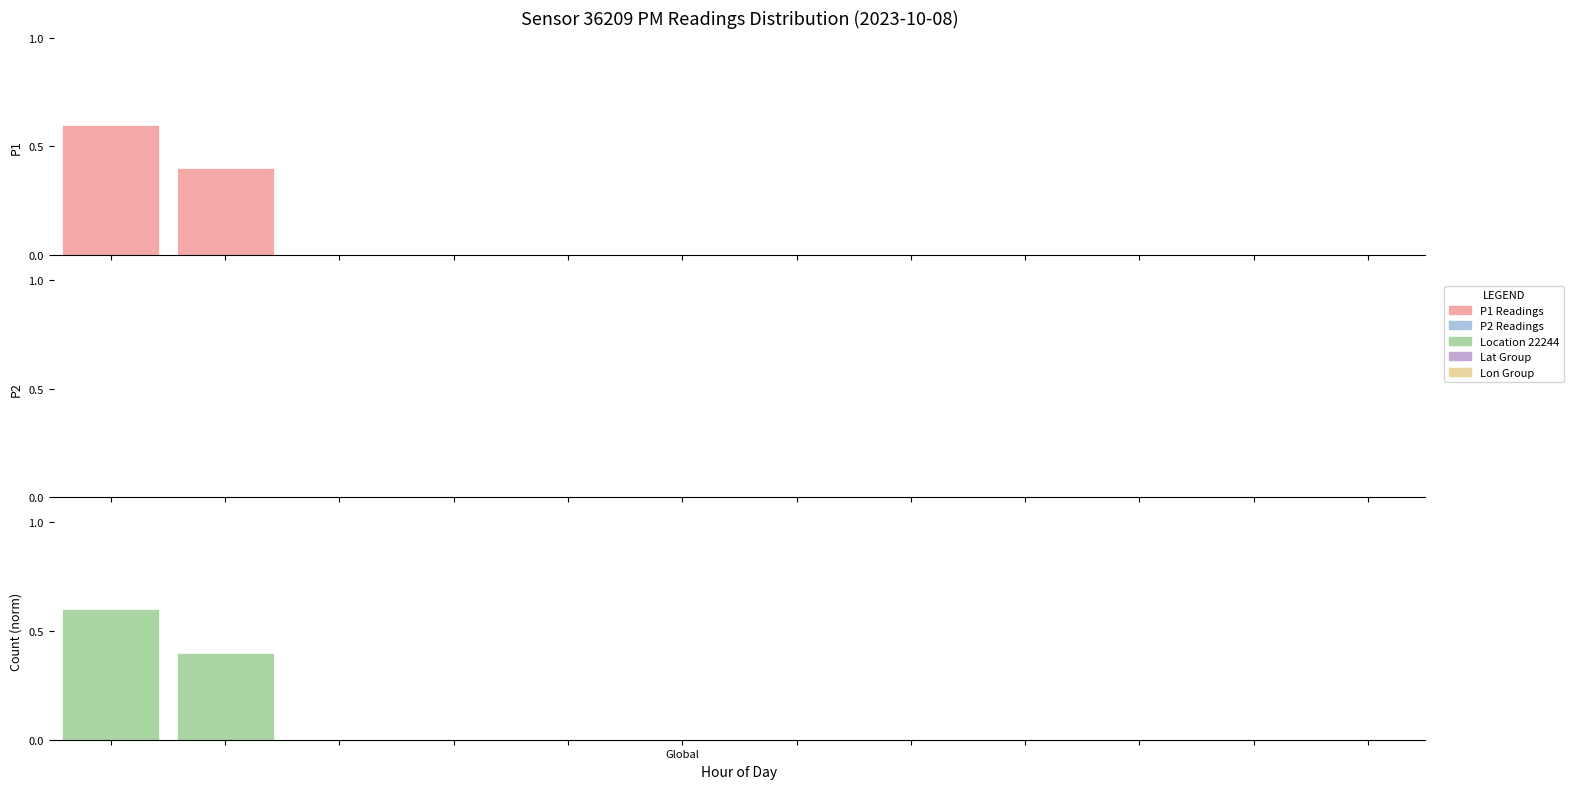

What is the average value of the P1 Readings series?

0.1